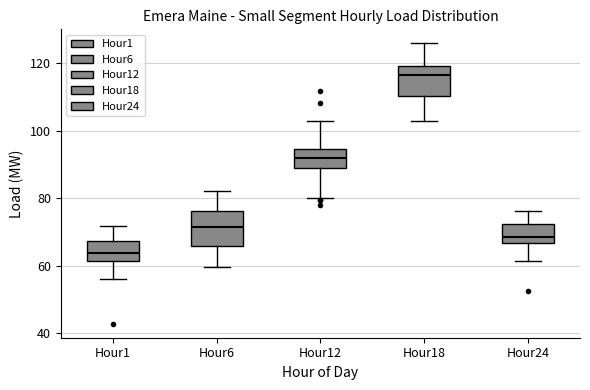

Which box's median line is the highest?

Hour18